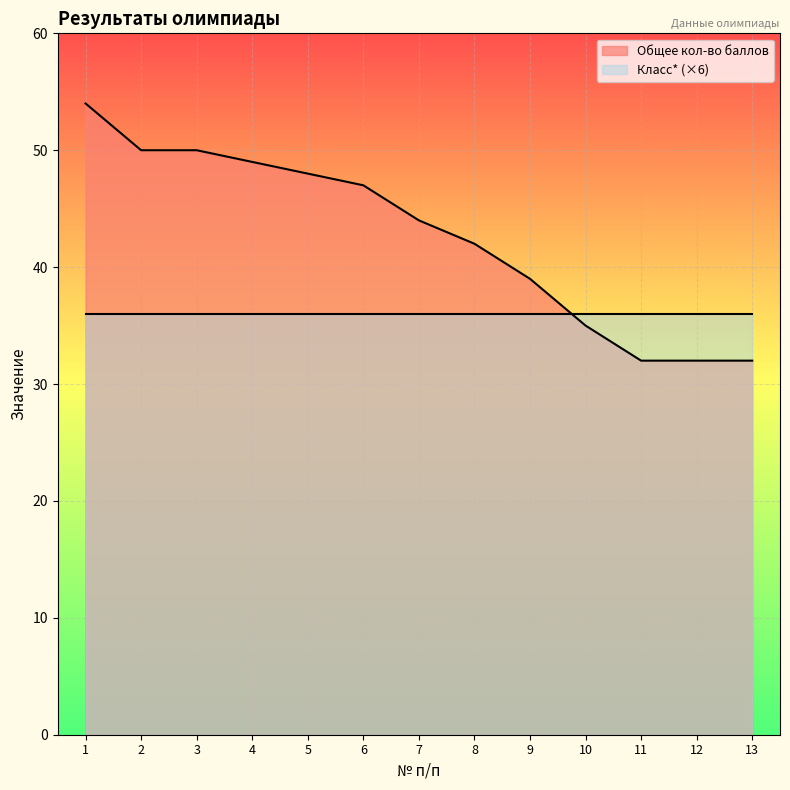

Is it true that the value at 3 is 23?

False